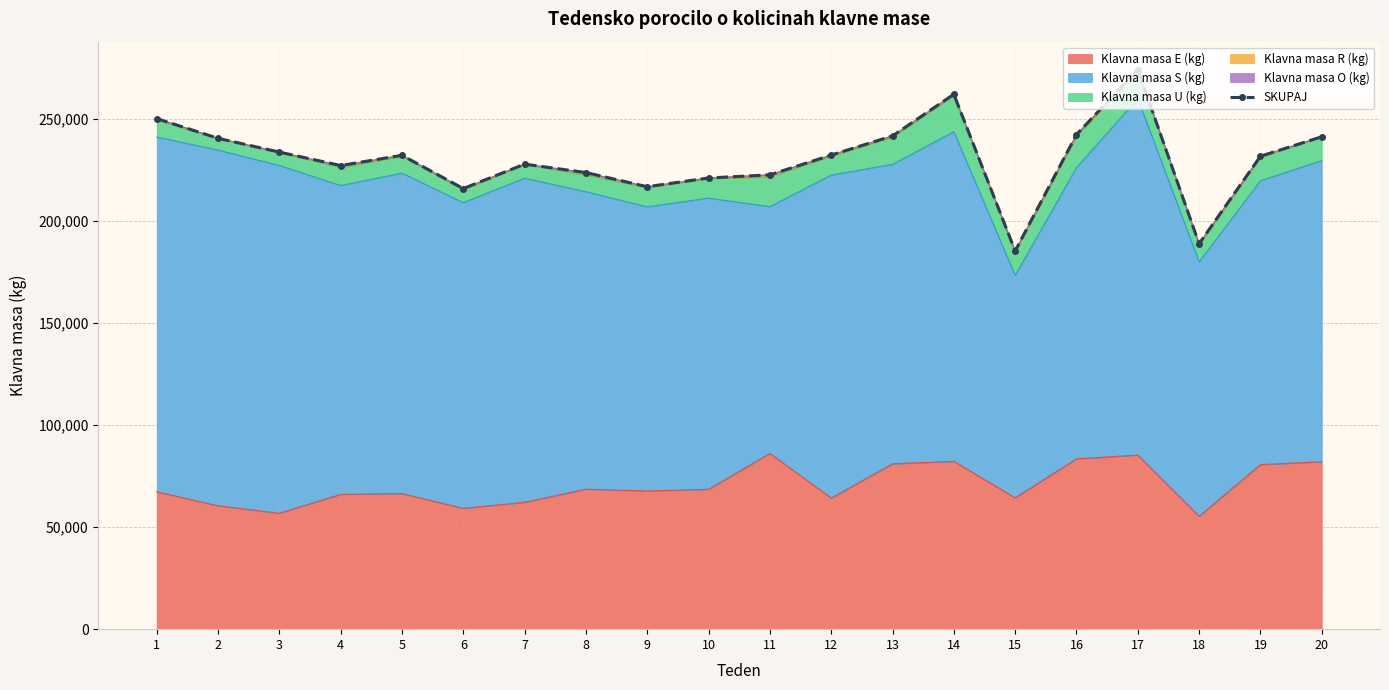

How many points are lower than both their immediate neighbors (excluding endpoints)?

5